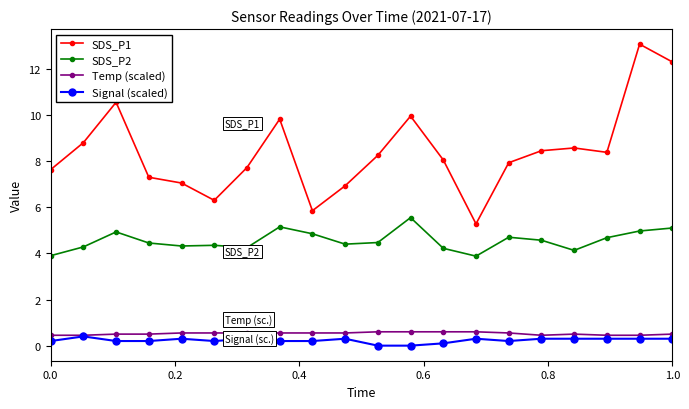

What is the greatest value displayed?

13.1